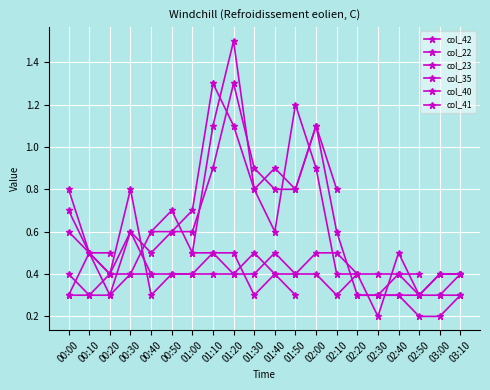

True or false: col_23 has a value of 0.2 at 00:00.

False